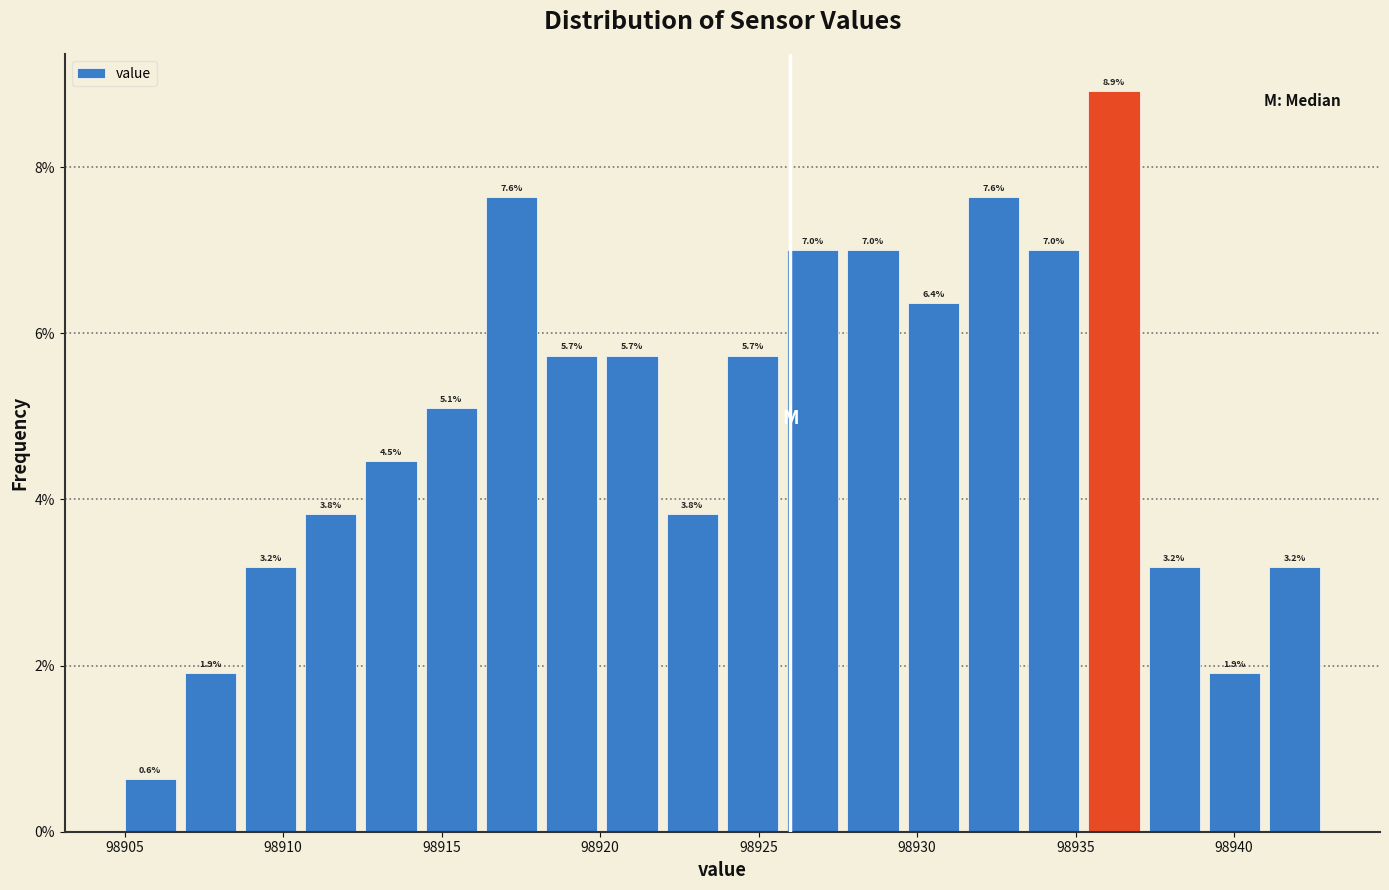

Around what value on the x-axis is the tallest bar? Give the approximate position of its centre, as read against the axis.

98936.0